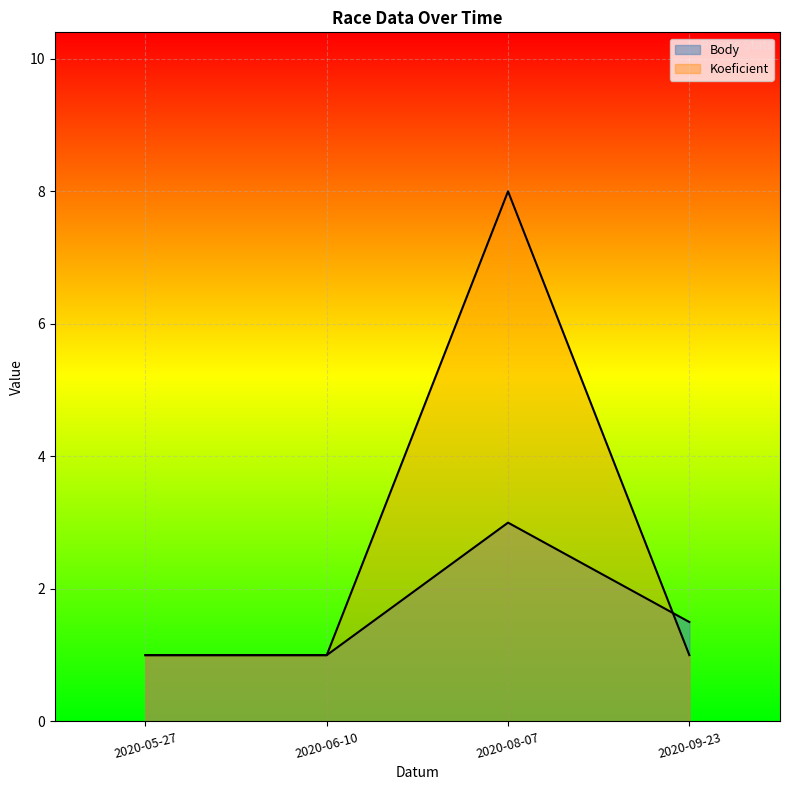

What are all the series names shown in the legend?

Body, Koeficient